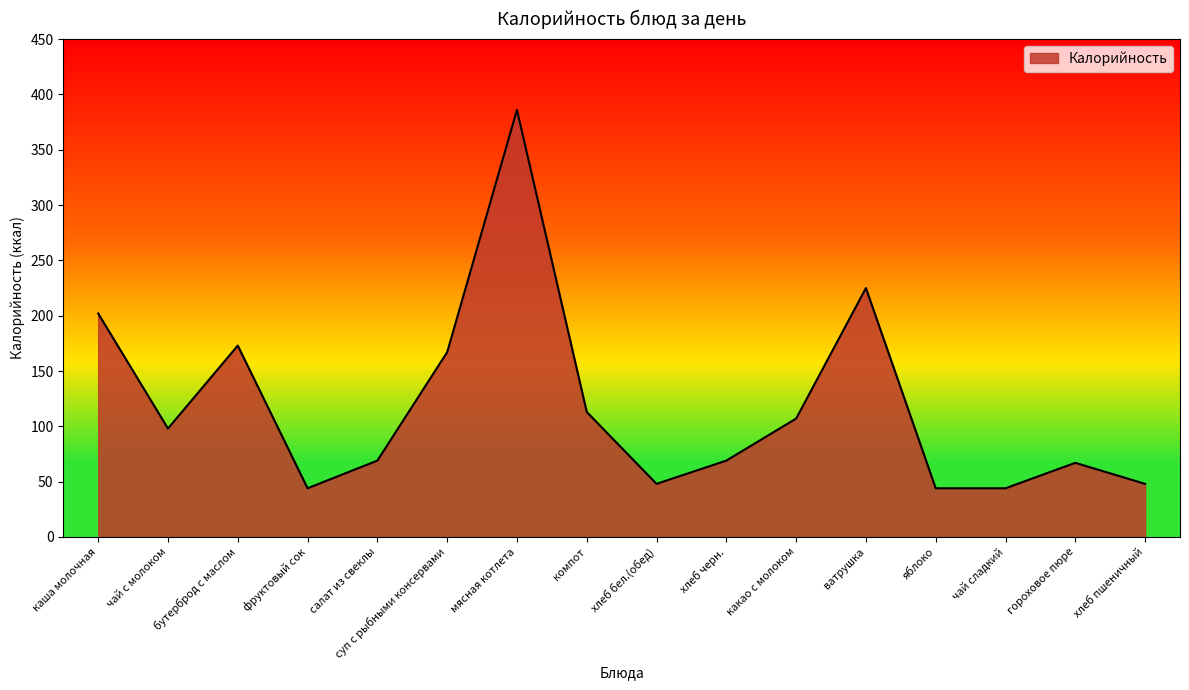

True or false: the data has more than 2 interior local peaks.

True